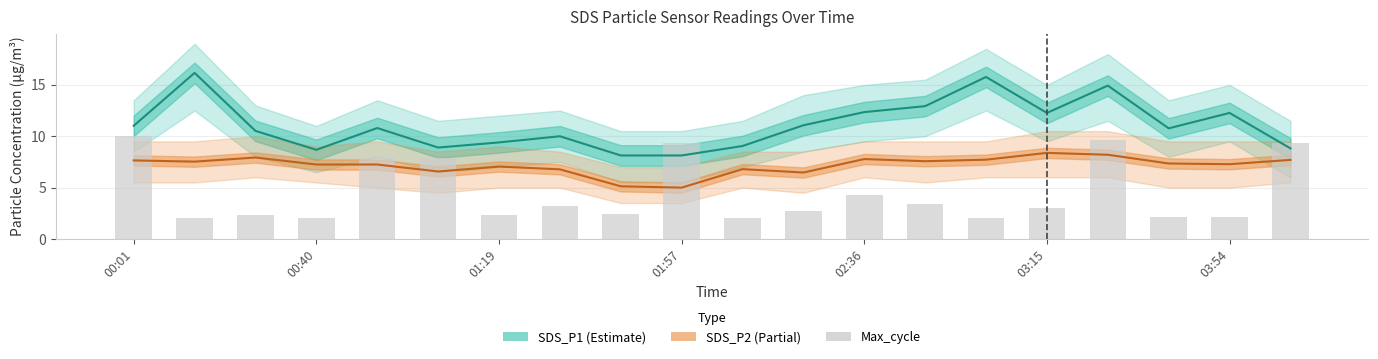

Is the value of SDS_P1 at 13 greater than the value of Max_cycle at 12?

Yes